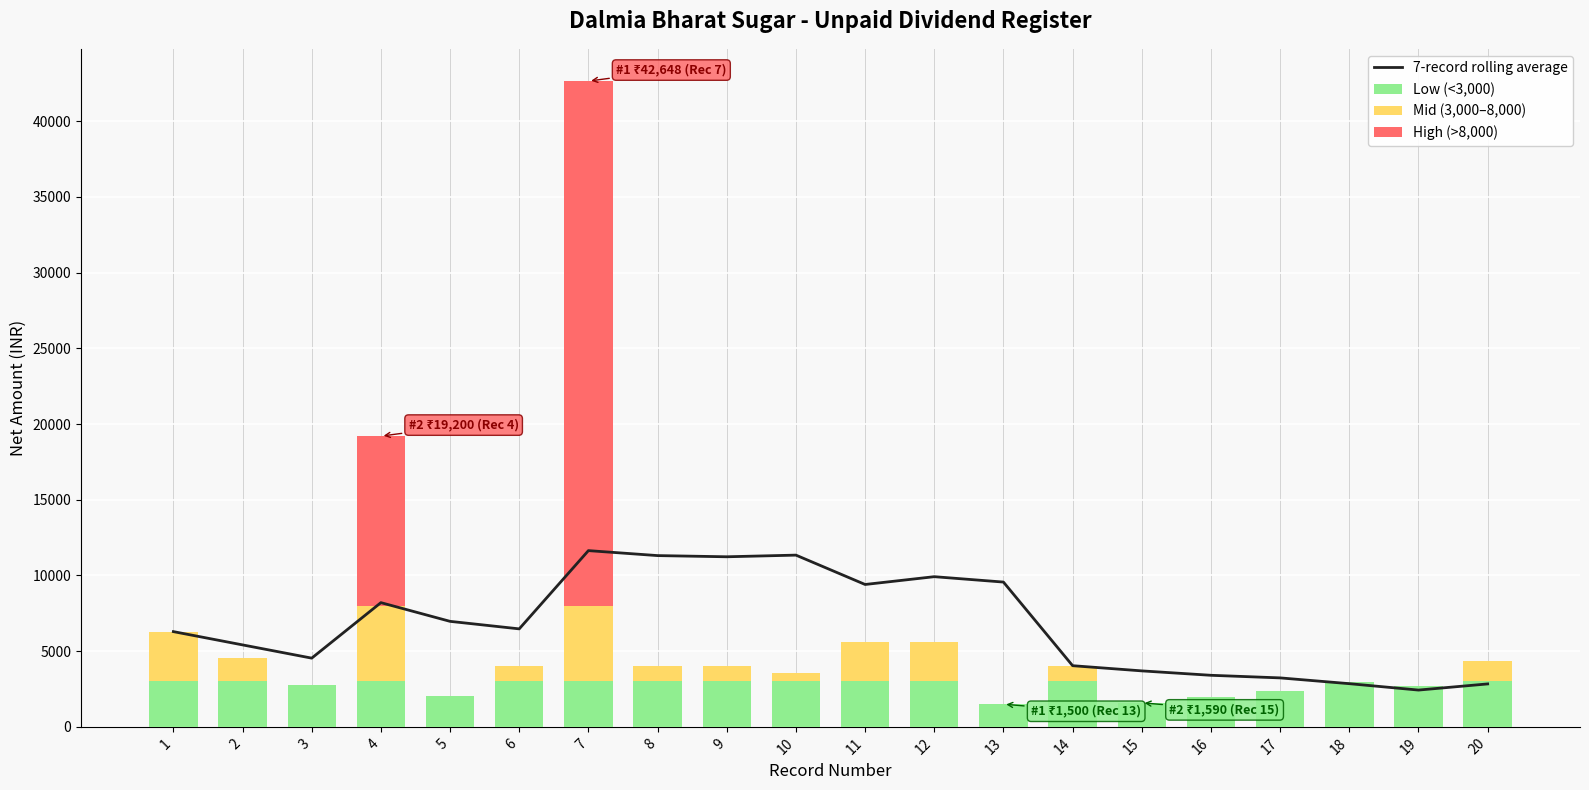

Which series has the largest total across all categories?

7-record rolling average